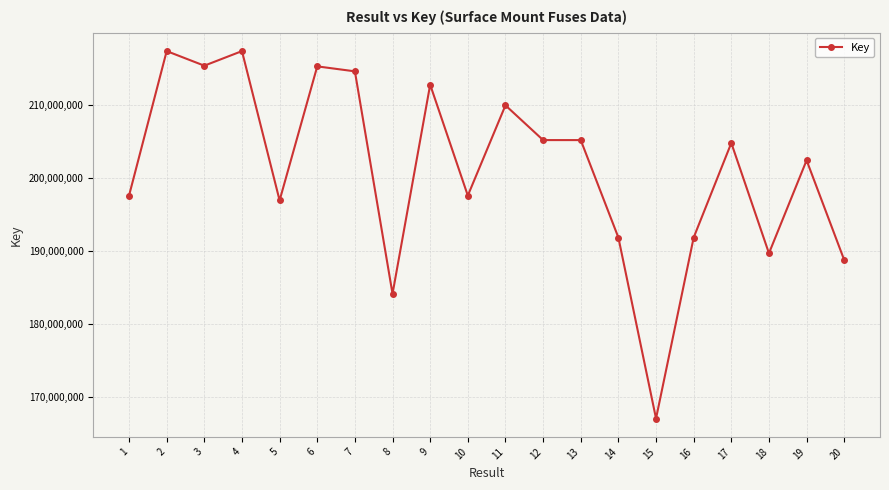

Approximately how many times larger is the value at 20 compared to 19?

0.9